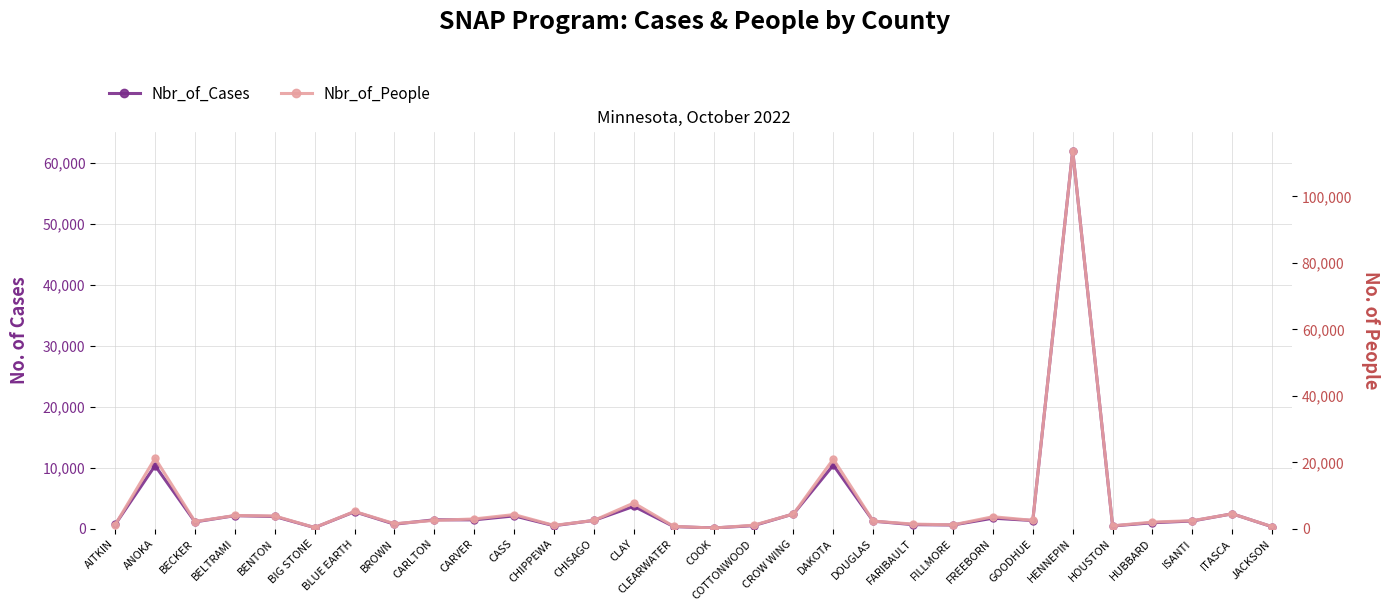

At how many categories does at least one series exceed 16372?

3